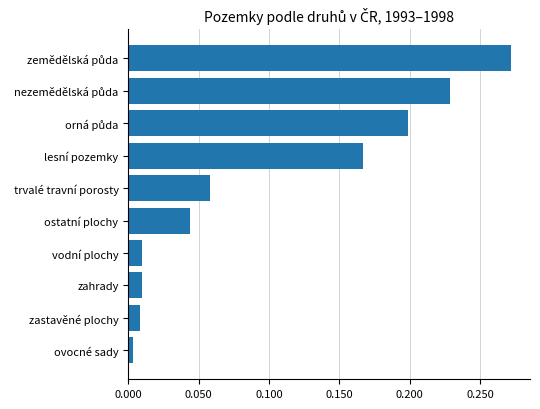

Between trvalé travní porosty and zahrady, which is larger?

trvalé travní porosty